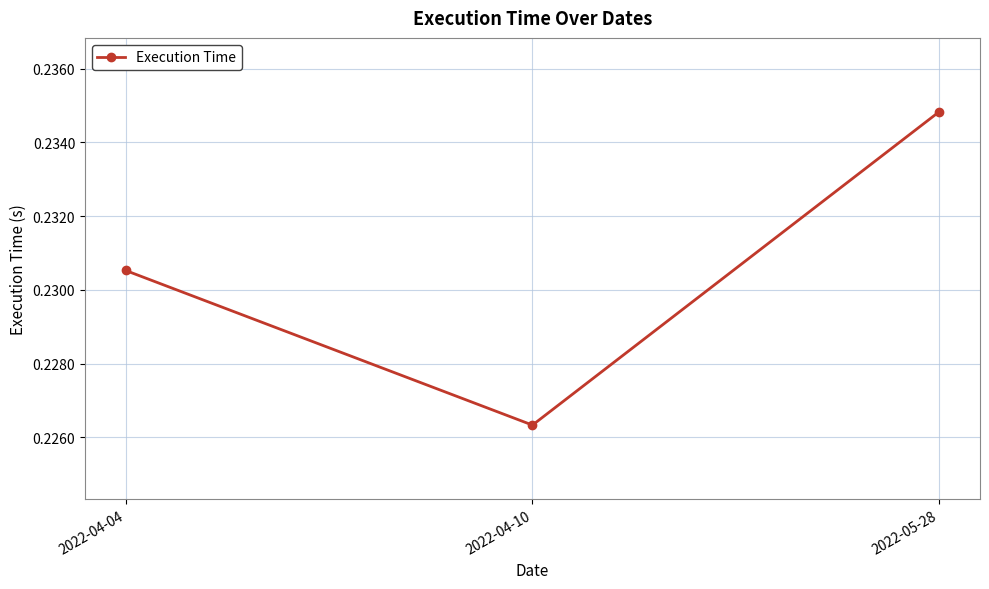

Is it true that the value at 2022-04-04 is 0.1?

False